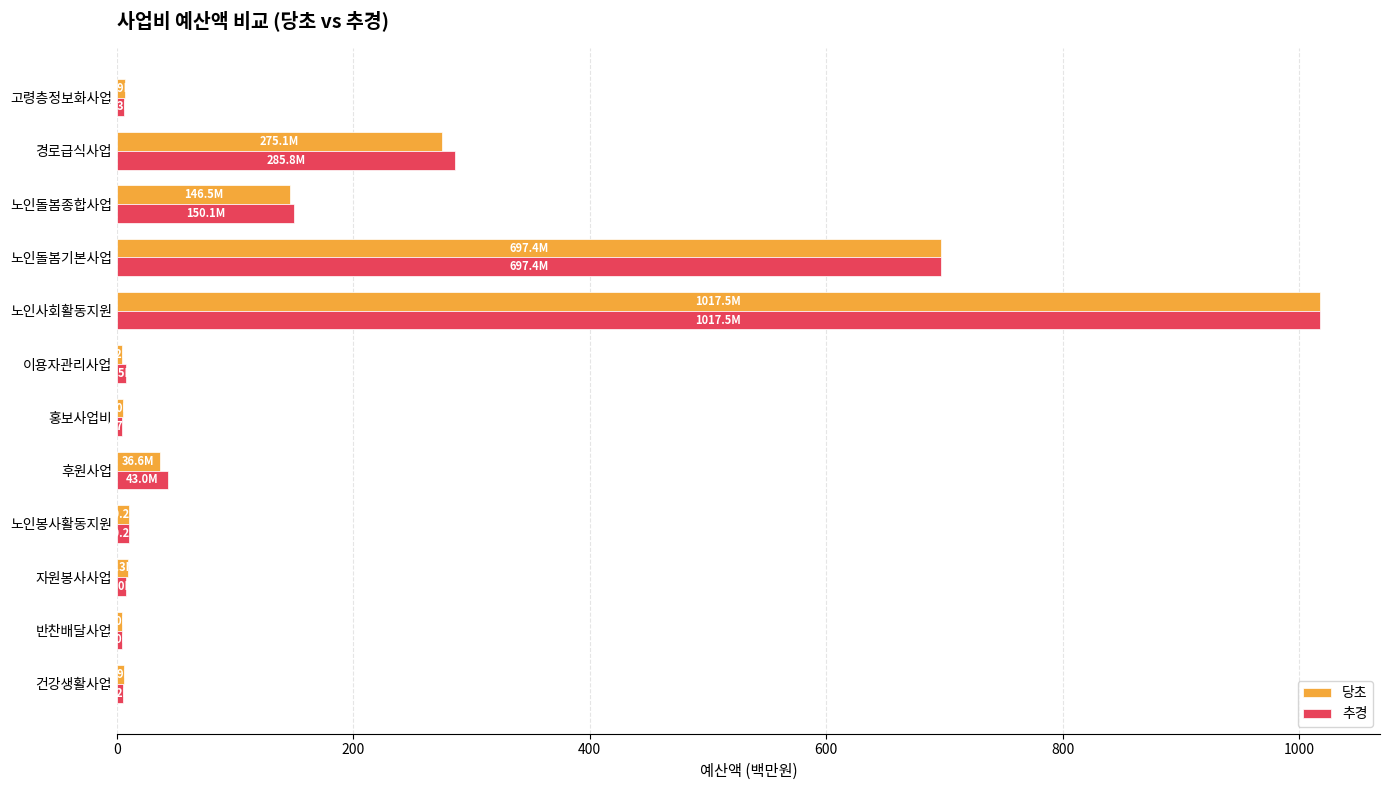

What is the sum of all 당초 values?

2218.6